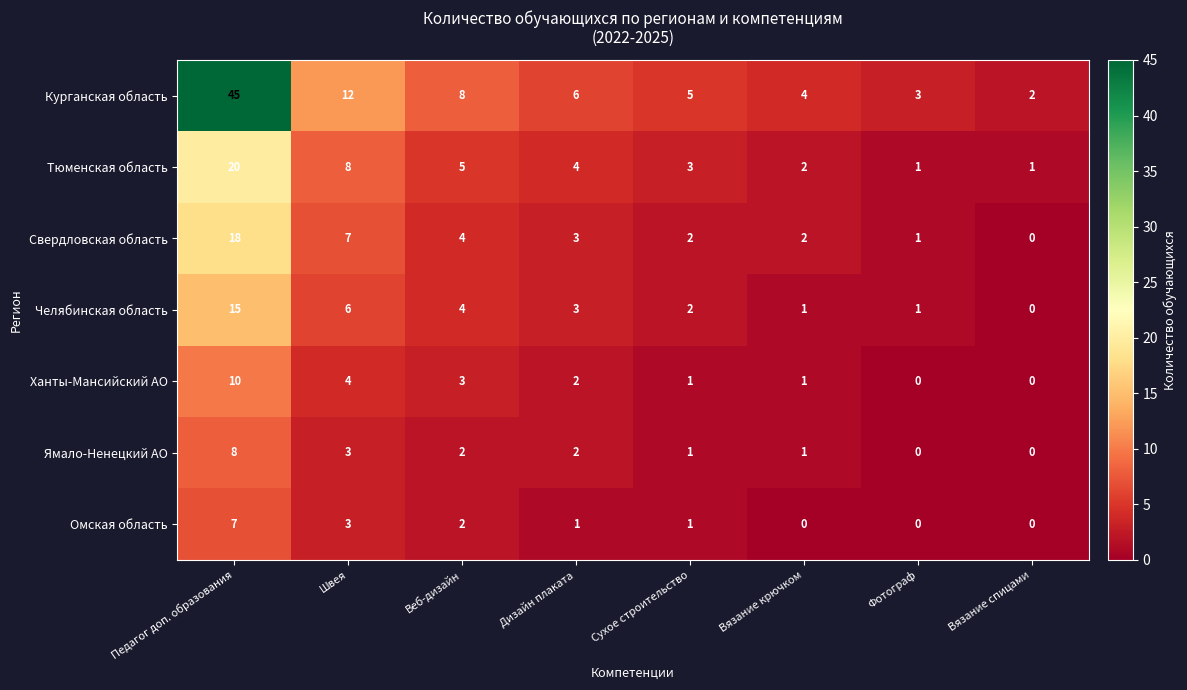

What is the difference between the highest and lowest values at Дизайн плаката?

5